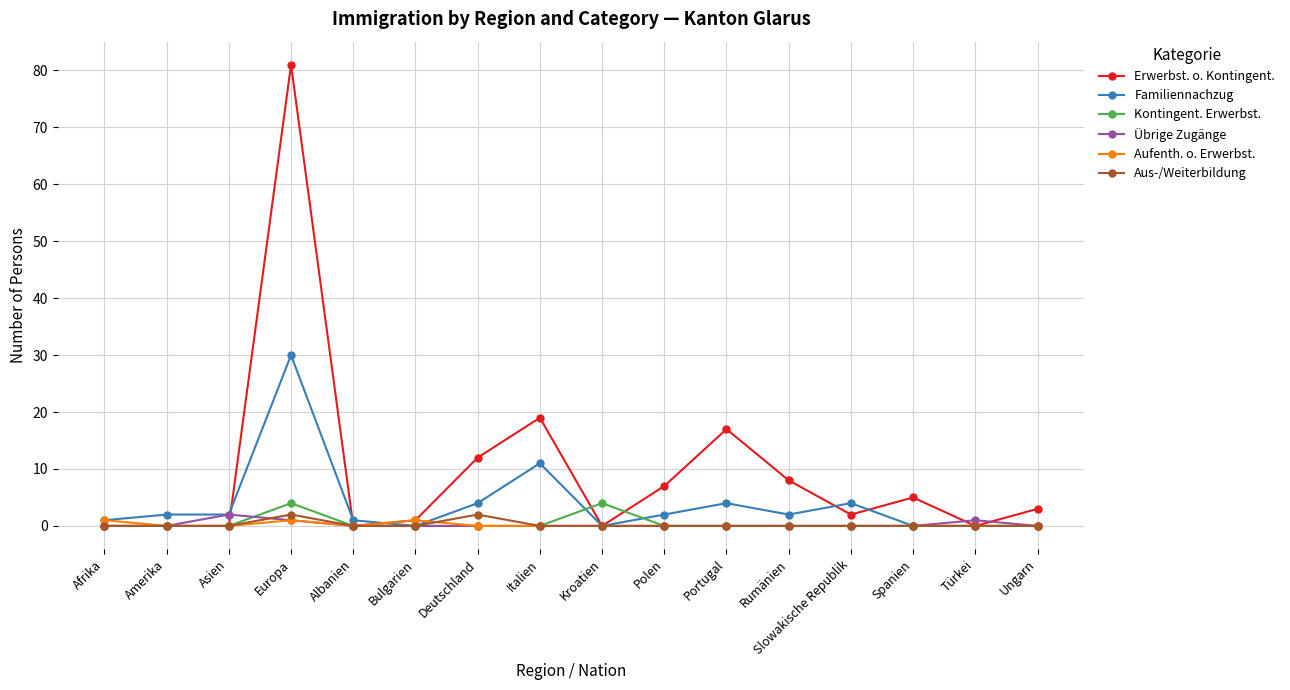

Reading right to left, transcribe all the data shown in this chart.

Erwerbst. o. Kontingent.: 3	0	5	2	8	17	7	0	19	12	1	0	81	0	0	0
Familiennachzug: 0	0	0	4	2	4	2	0	11	4	0	1	30	2	2	1
Kontingent. Erwerbst.: 0	0	0	0	0	0	0	4	0	0	0	0	4	0	0	0
Übrige Zugänge: 0	1	0	0	0	0	0	0	0	0	0	0	1	2	0	0
Aufenth. o. Erwerbst.: 0	0	0	0	0	0	0	0	0	0	1	0	1	0	0	1
Aus-/Weiterbildung: 0	0	0	0	0	0	0	0	0	2	0	0	2	0	0	0